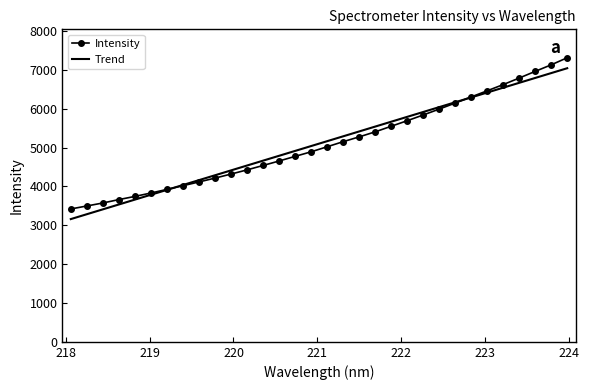

What is the difference between the second highest and second lowest values in the Trend series?

3631.7